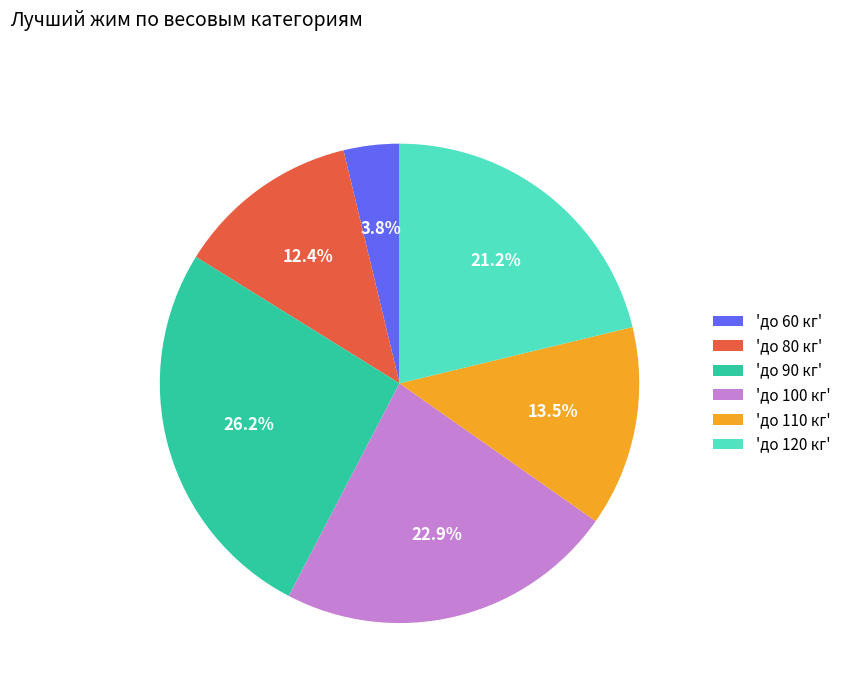

How much of the chart is everything except 'до 90 кг'?

73.8%